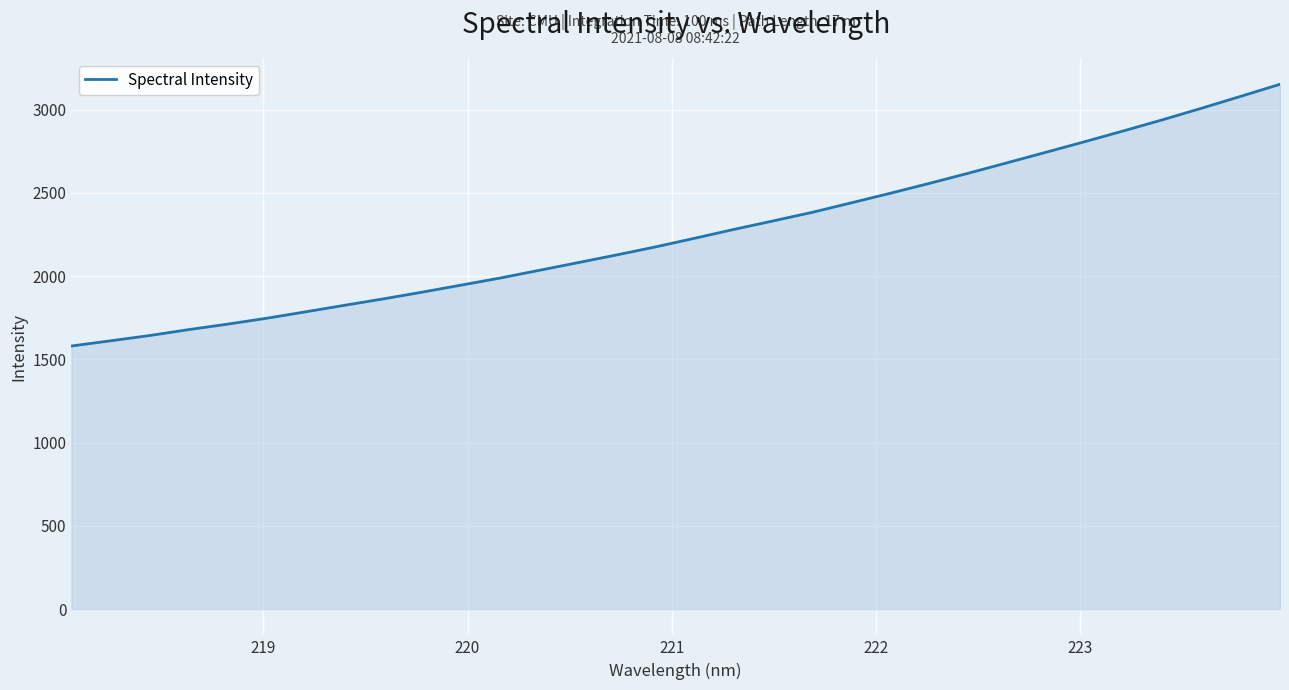

What is the difference between the maximum and minimum values?

1572.4